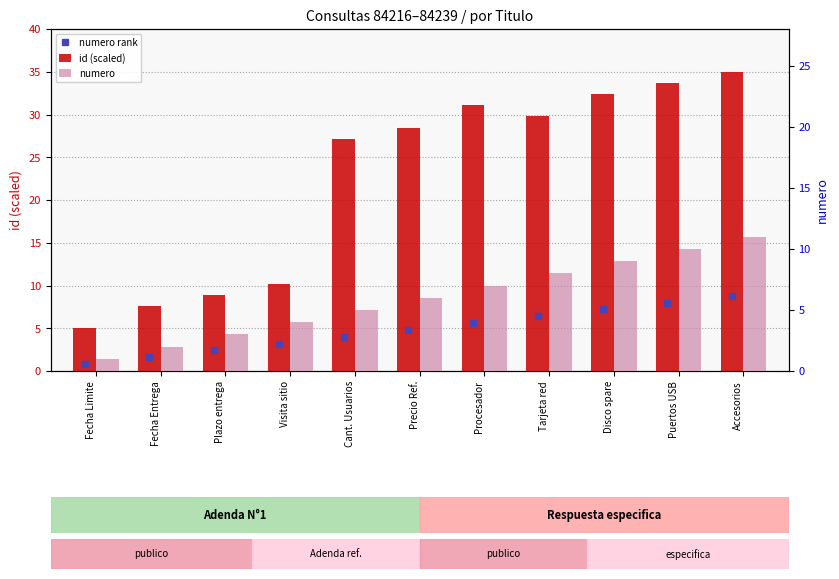

How many categories are shown in the chart?

11